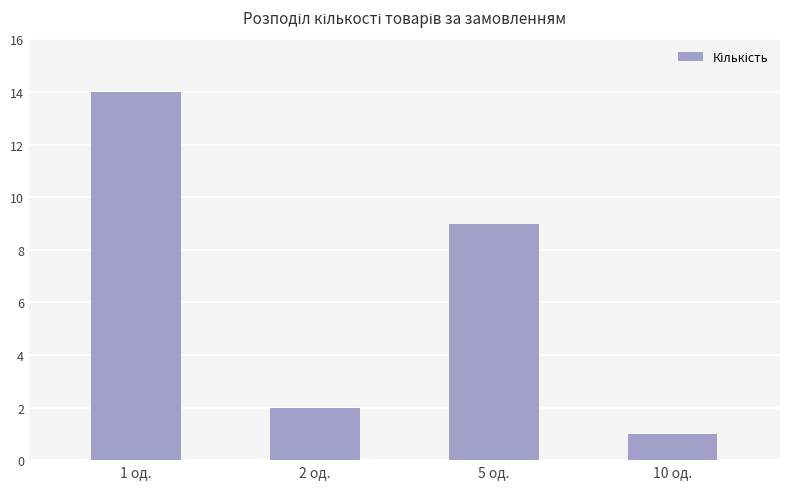

At which category does the chart reach its peak across all series?

1 од.